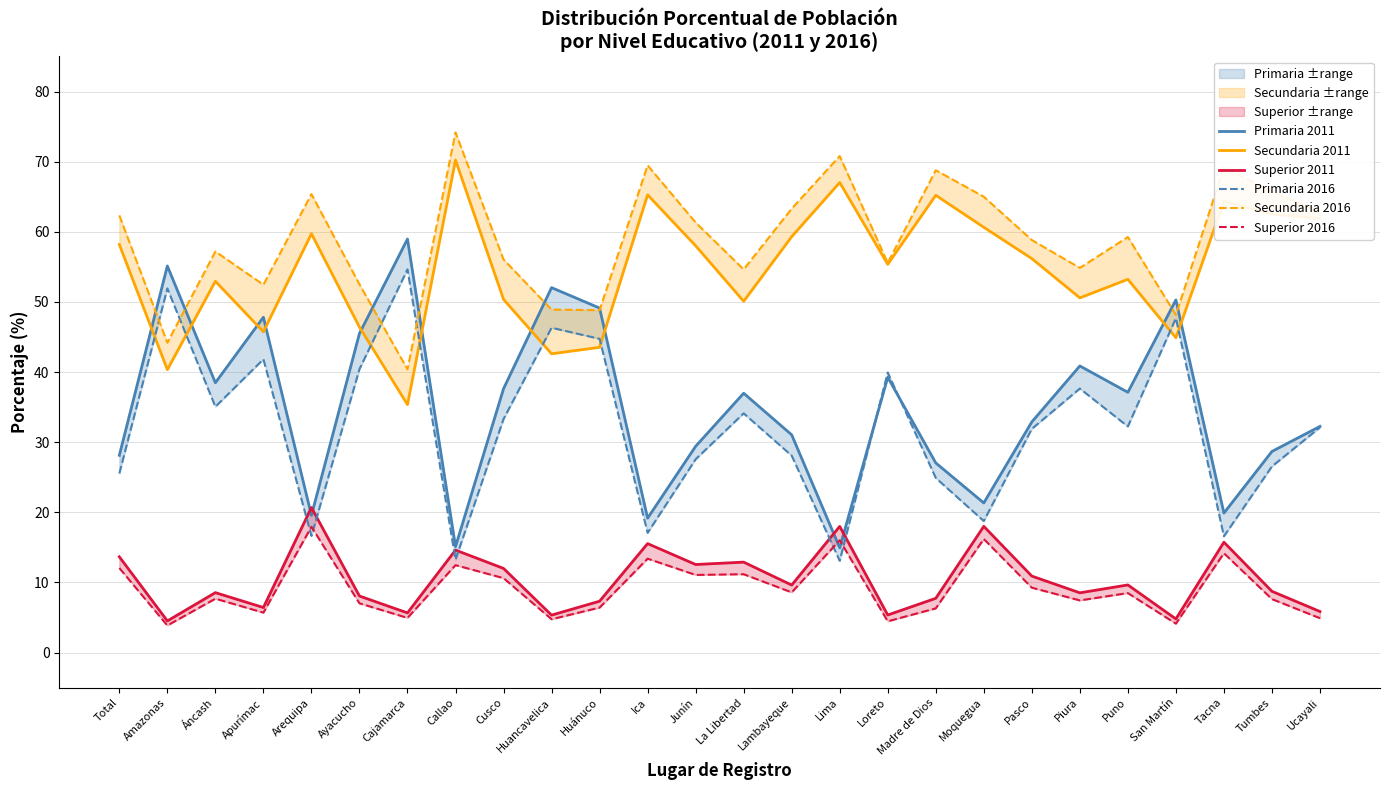

What is the difference between the highest and lowest values at Cusco?

45.4